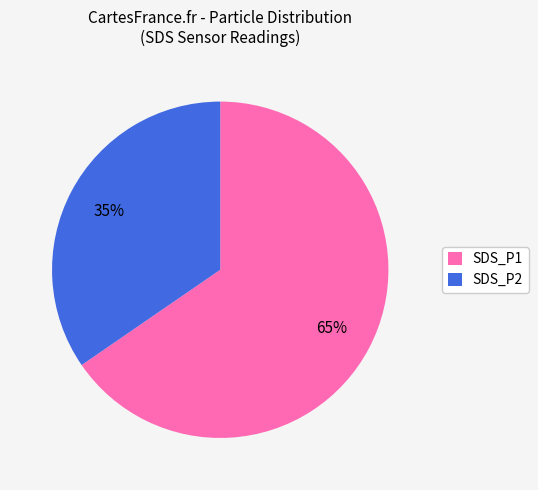

To the nearest percent, what portion does SDS_P1 represent?

65%